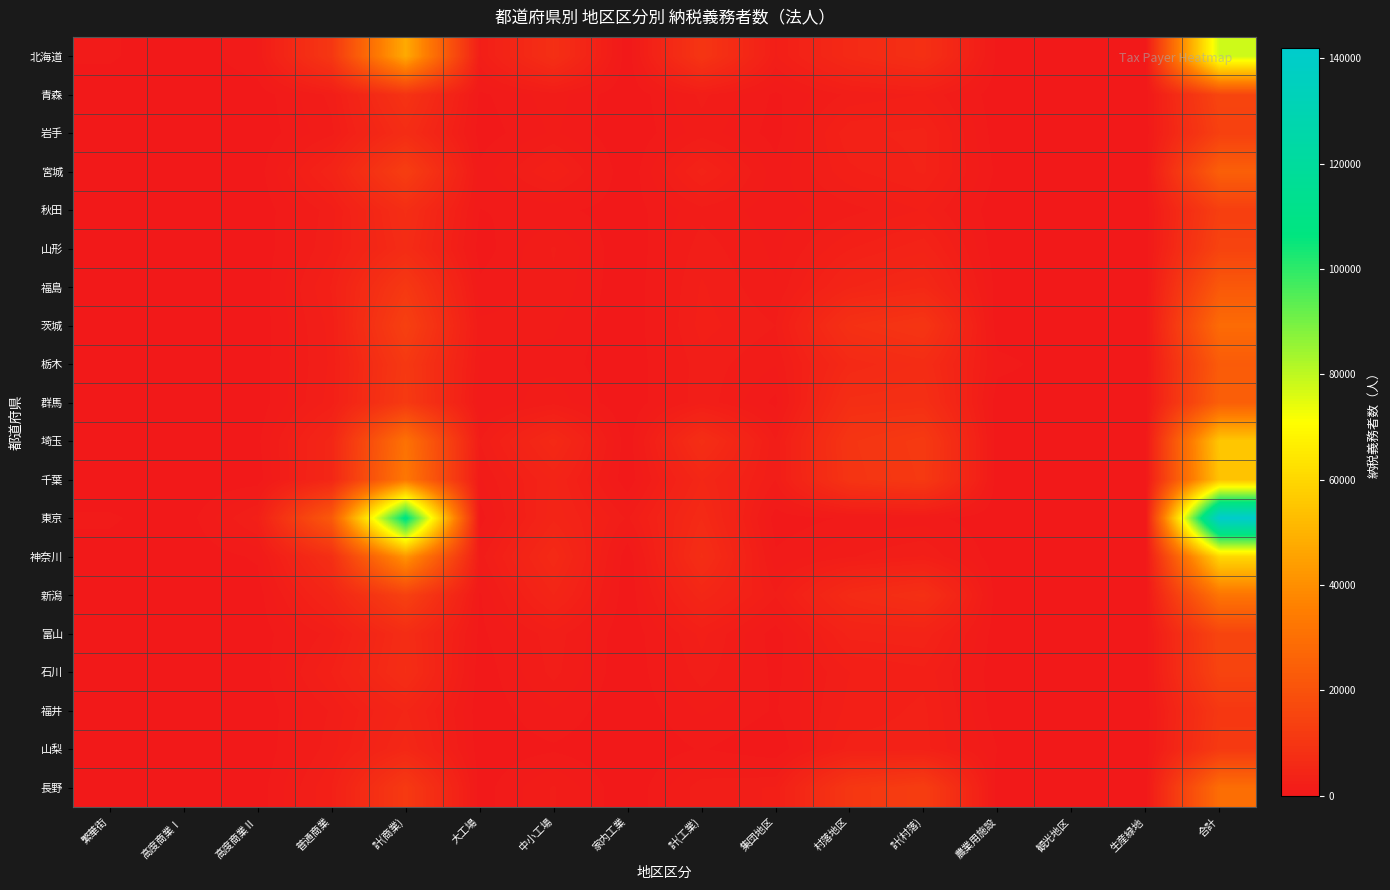

Count the number of data series in this chart.

20